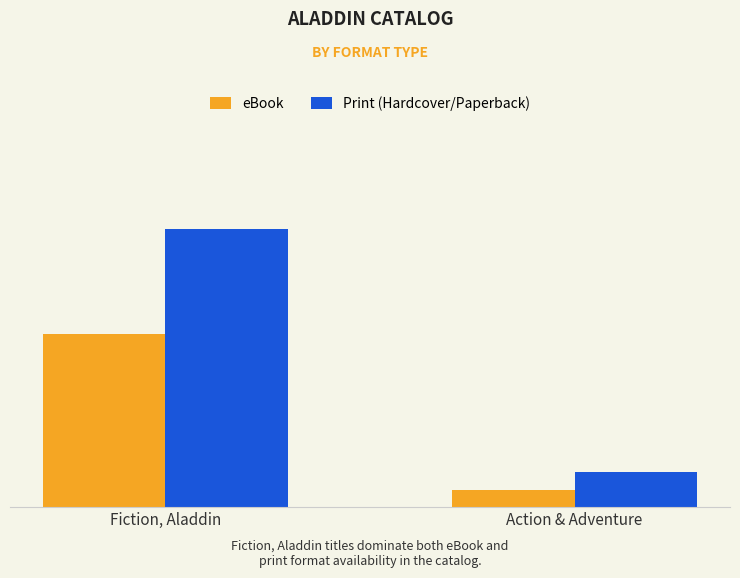

Between Fiction, Aladdin and Action & Adventure, which series saw the biggest shift?

Print (Hardcover/Paperback)